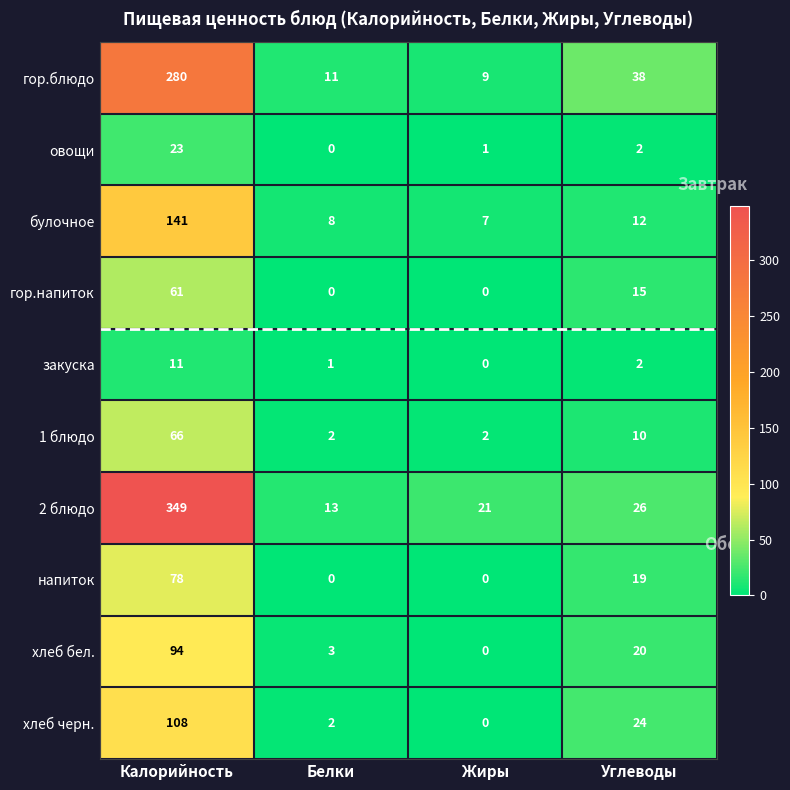

The value of хлеб черн. at Жиры is 0. True or false?

True